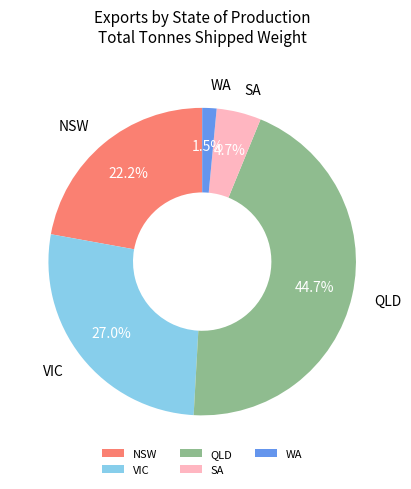

The QLD slice represents 45% of the pie. True or false?

True